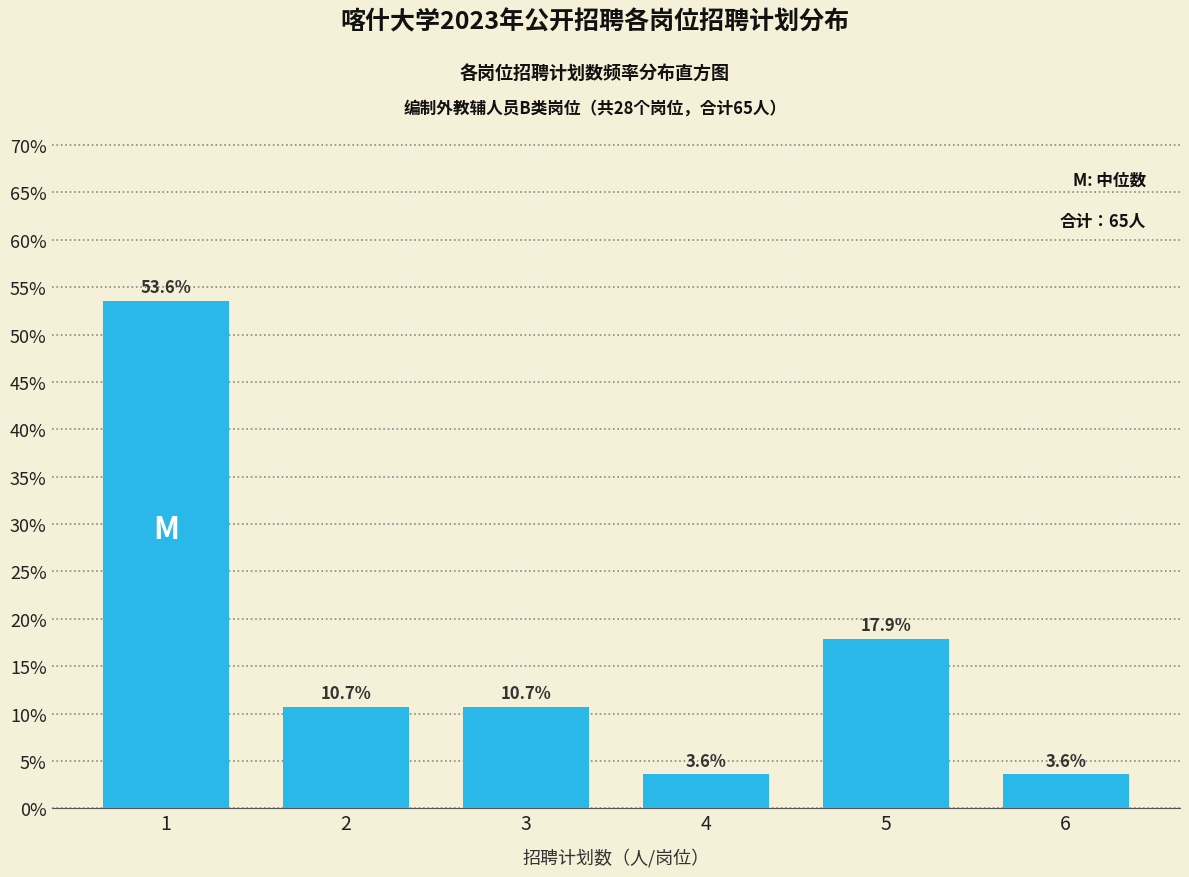

Reading left to right, extract all data points from this chart.

1=53.6	2=10.7	3=10.7	4=3.6	5=17.9	6=3.6